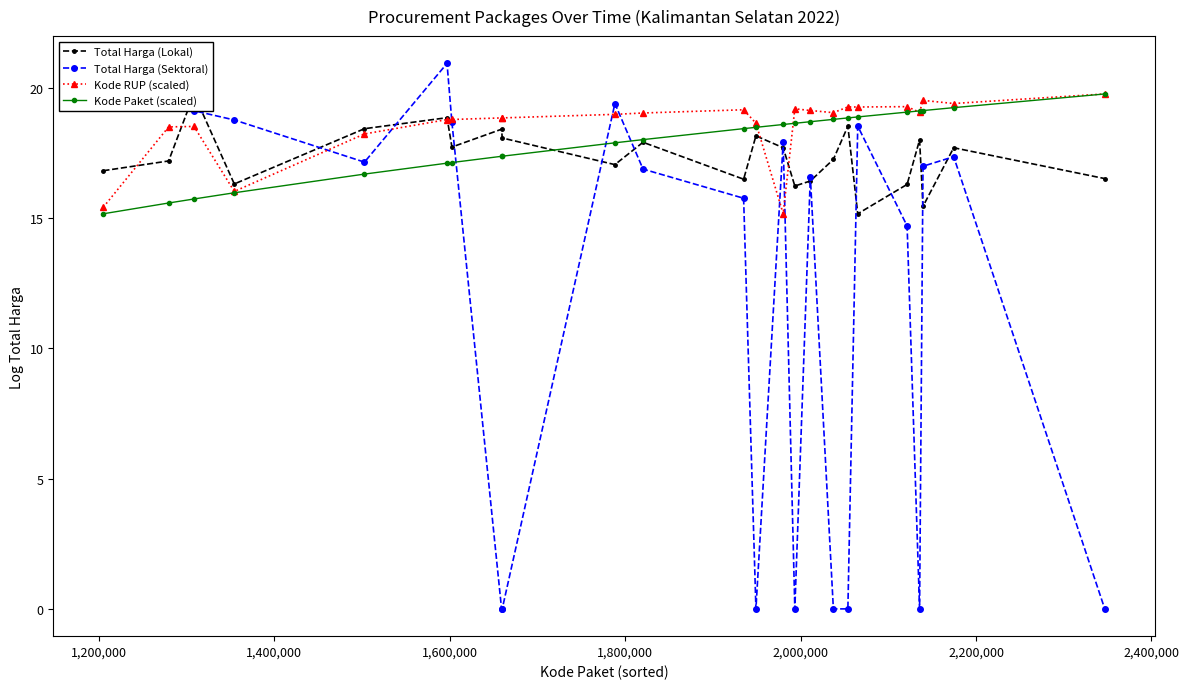

What is the maximum value for Kode RUP (scaled)?

19.8